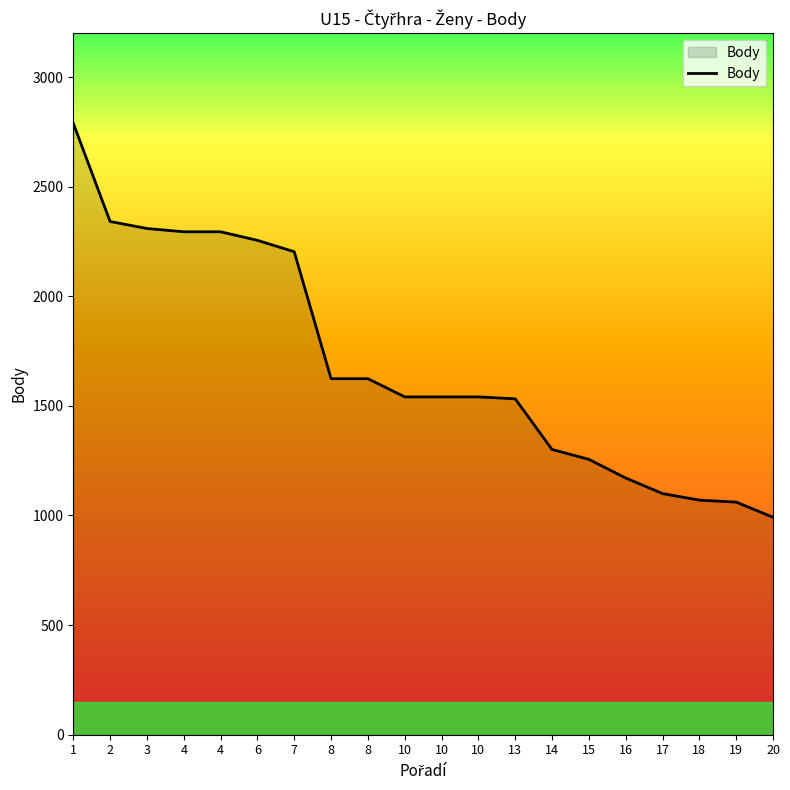

How many lines are shown in the chart?

1